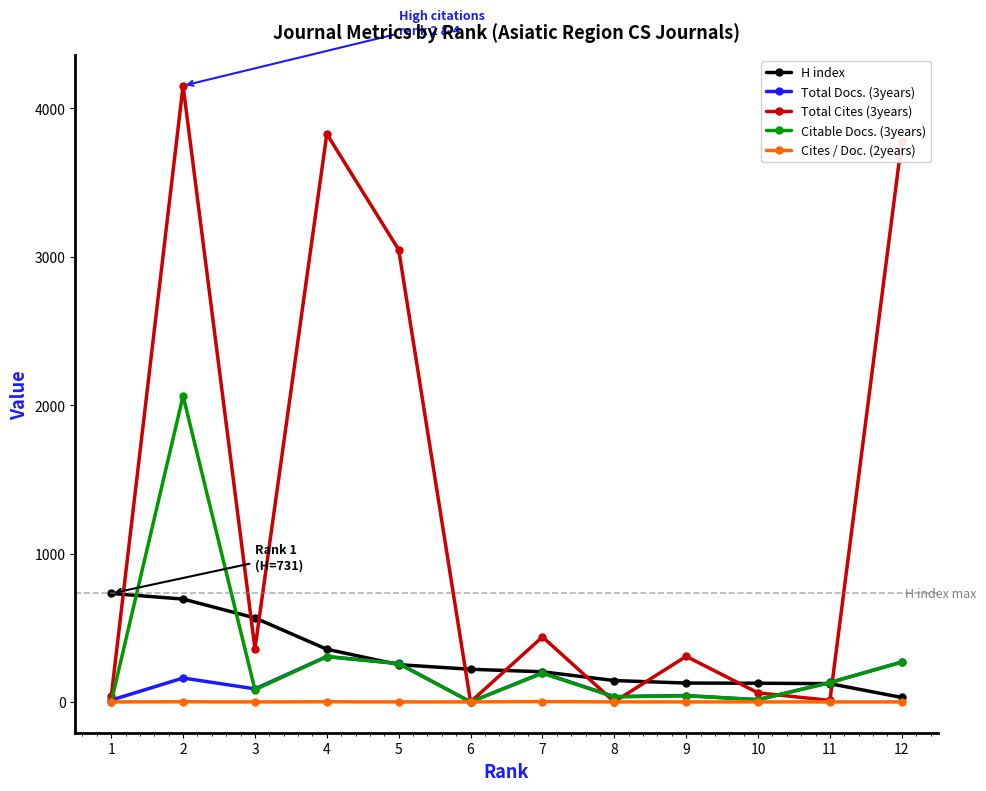

What is the difference between the second highest and minimum values in the Citable Docs. (3years) series?

305